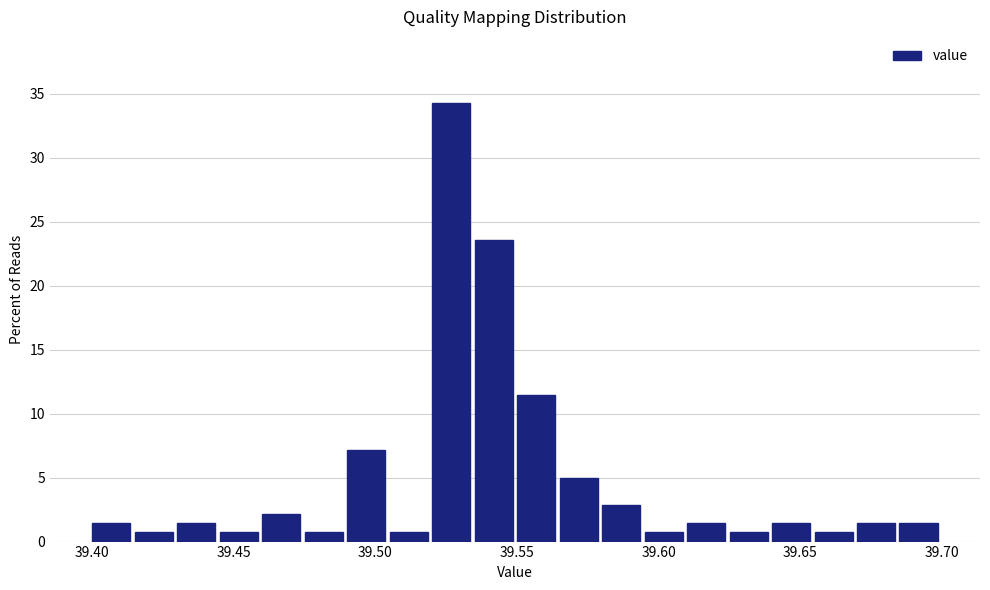

Around what value on the x-axis is the tallest bar? Give the approximate position of its centre, as read against the axis.

39.525